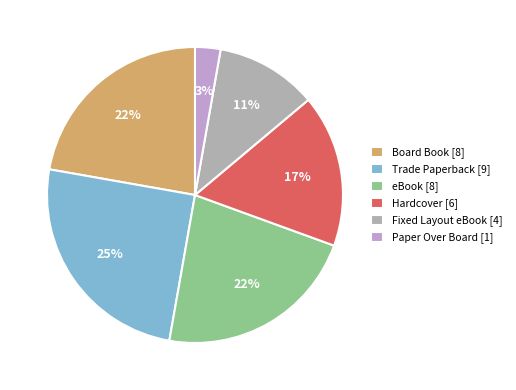

What is the smallest slice in the pie chart?

Paper Over Board